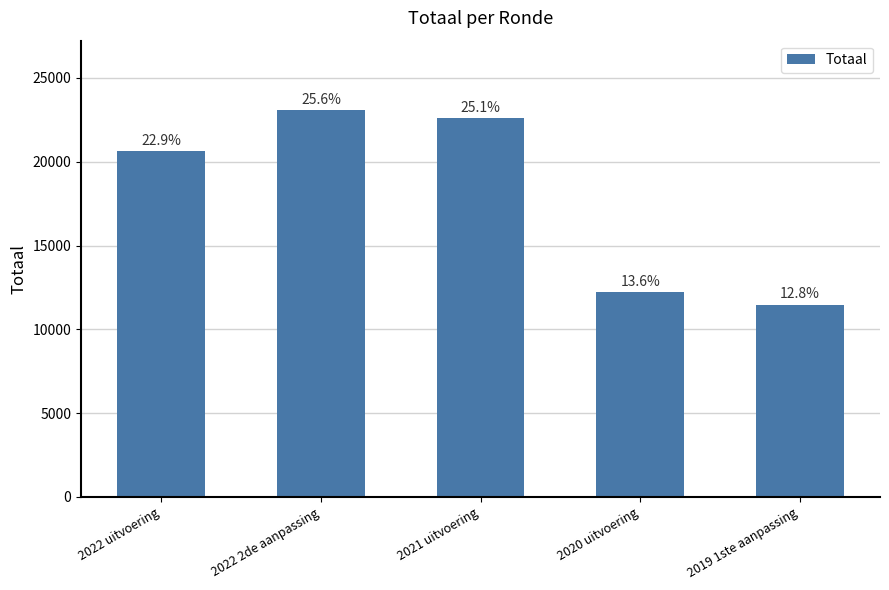

The chart shows a value of 37296 at 2022 2de aanpassing. True or false?

False